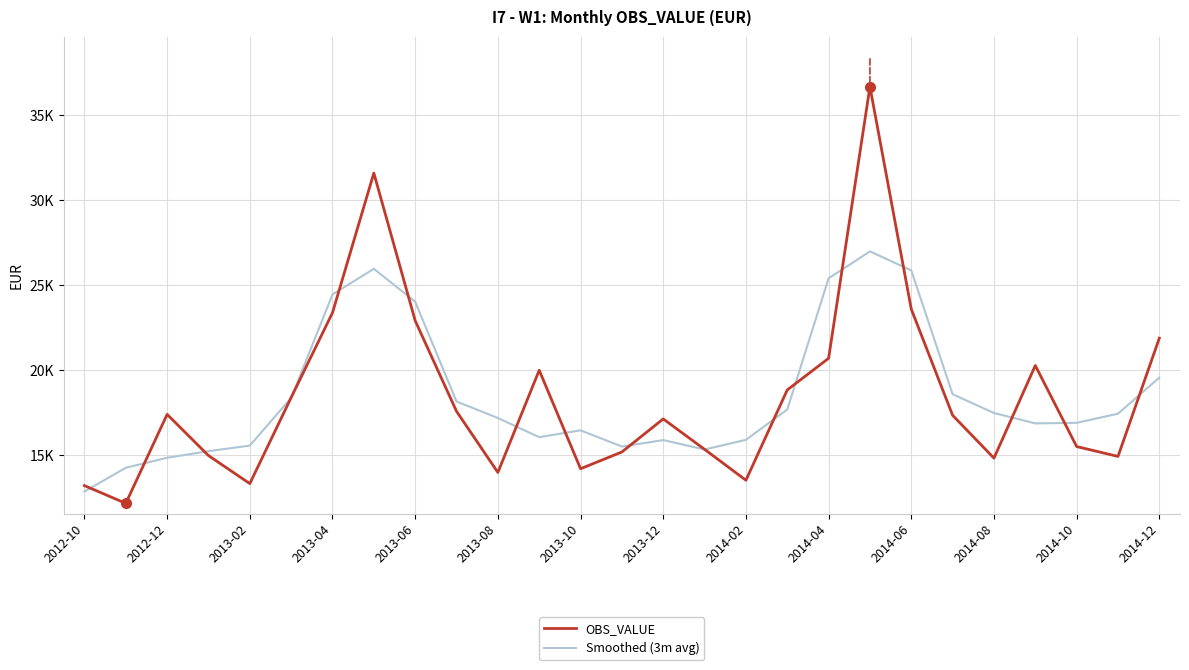

What is the difference between the maximum and minimum values in the Smoothed (3m avg) series?

14120.2